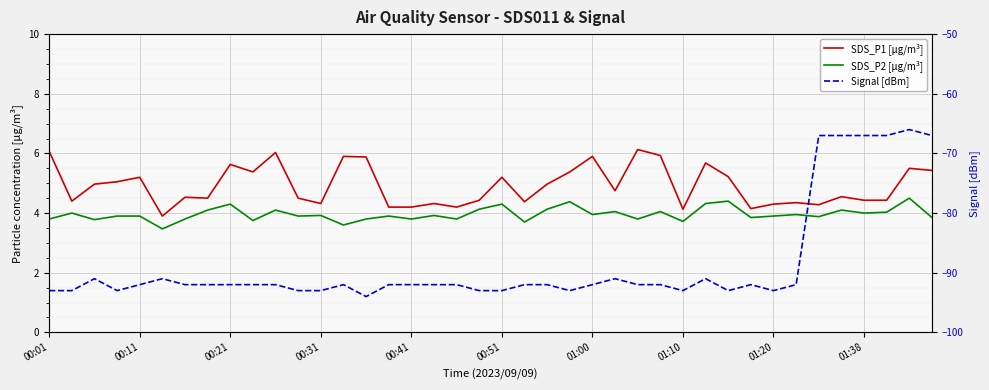

How many lines are shown in the chart?

3